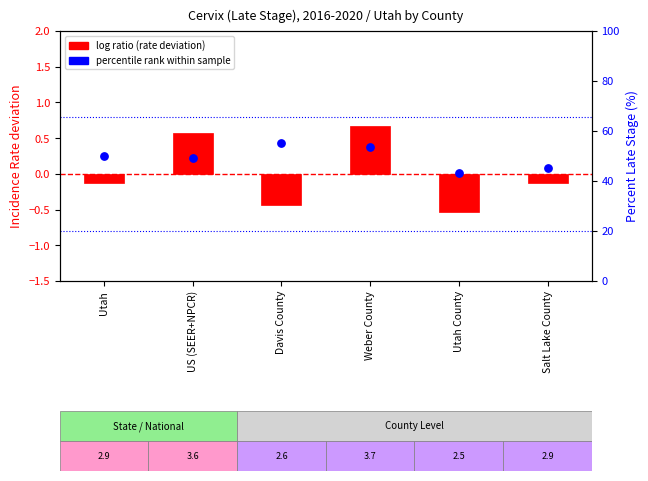

Is the value of percentile rank within sample at Davis County greater than the value of log ratio (rate - mean) at Weber County?

Yes